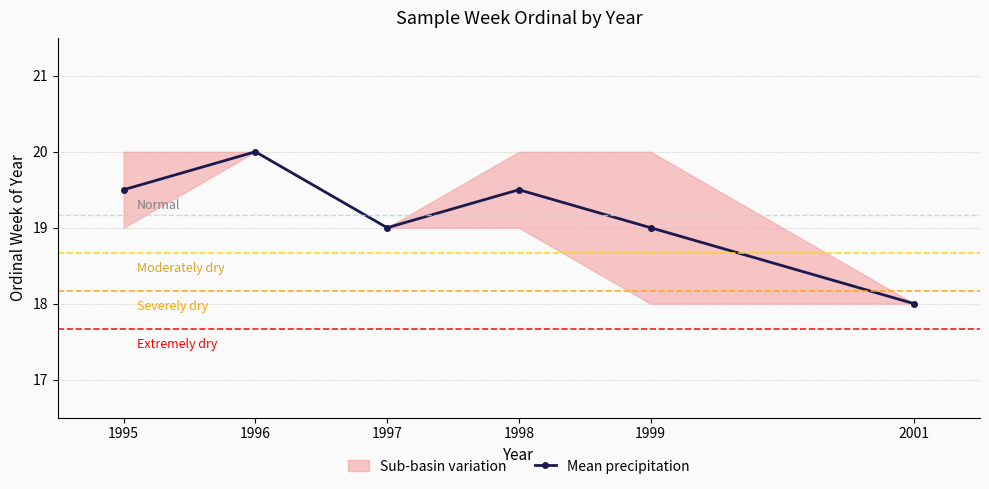

Reading right to left, transcribe all the data shown in this chart.

18.0	19.0	19.5	19.0	20.0	19.5